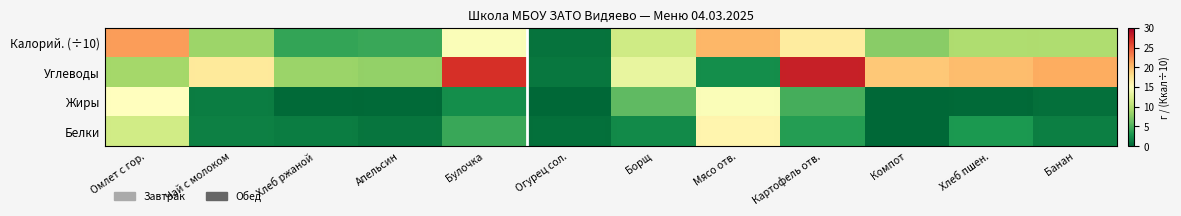

Which category has the highest value across all series?

Картофель отв.